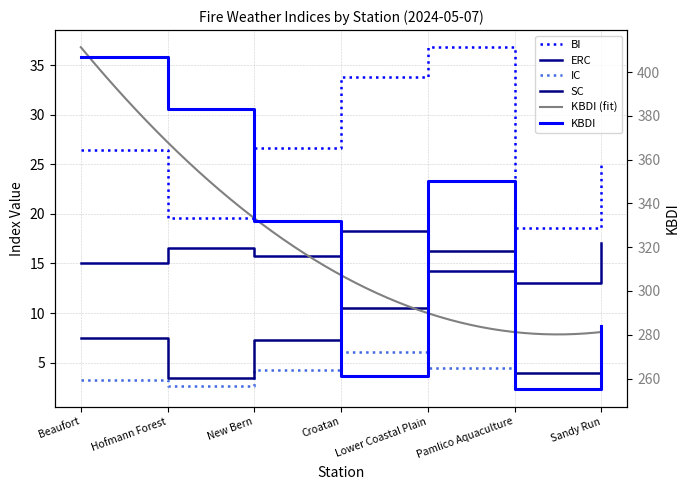

Reading left to right, list all the values displayed in this chart.

BI: Beaufort=26.4	Hofmann Forest=19.6	New Bern=26.6	Croatan=33.8	Lower Coastal Plain=36.8	Pamlico Aquaculture=18.6	Sandy Run=25.3
ERC: Beaufort=15.0	Hofmann Forest=16.6	New Bern=15.8	Croatan=18.3	Lower Coastal Plain=14.2	Pamlico Aquaculture=13.0	Sandy Run=17.1
IC: Beaufort=3.3	Hofmann Forest=2.7	New Bern=4.3	Croatan=6.1	Lower Coastal Plain=4.5	Pamlico Aquaculture=2.3	Sandy Run=3.7
SC: Beaufort=7.5	Hofmann Forest=3.5	New Bern=7.3	Croatan=10.5	Lower Coastal Plain=16.3	Pamlico Aquaculture=4.0	Sandy Run=6.0
KBDI: Beaufort=407.0	Hofmann Forest=383.0	New Bern=332.0	Croatan=261.0	Lower Coastal Plain=350.0	Pamlico Aquaculture=255.0	Sandy Run=284.0